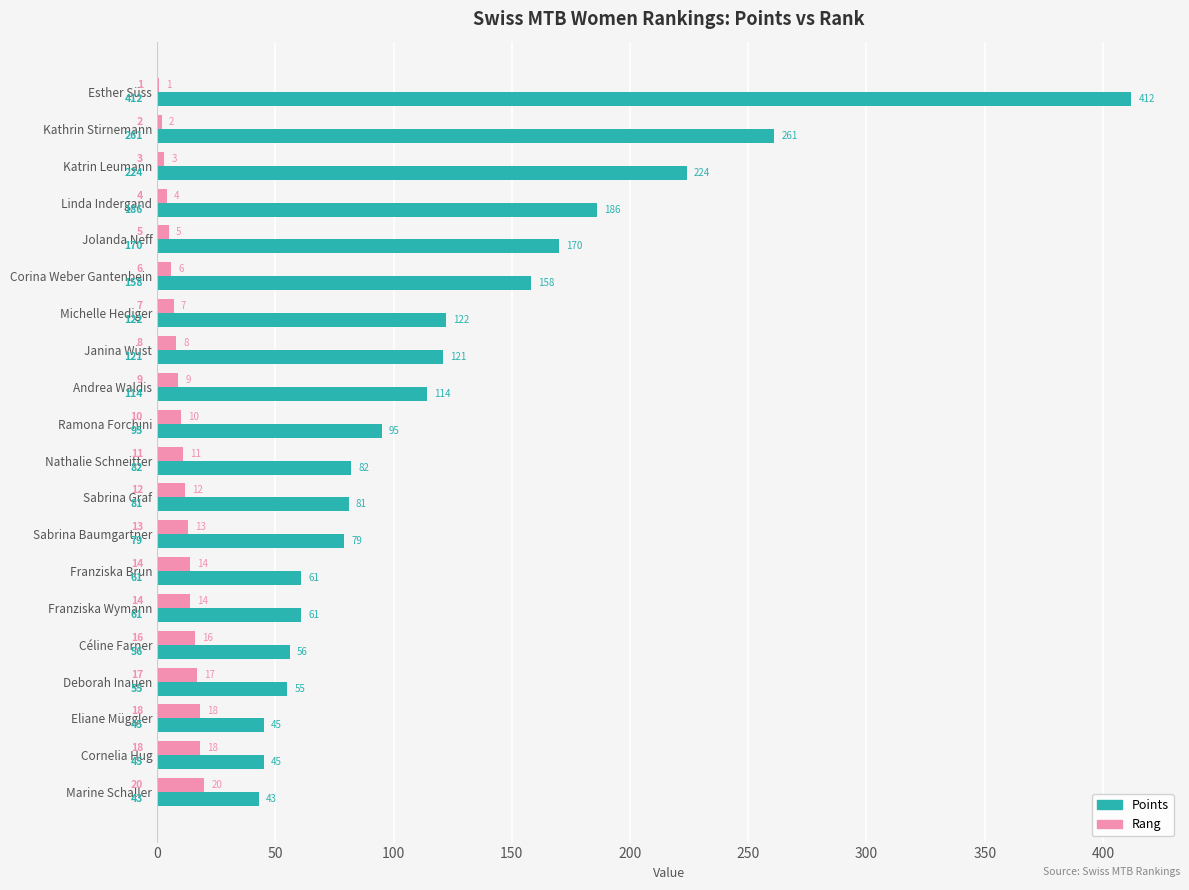

What is the sum of the Rang values at Corina Weber Gantenbein and Cornelia Hug?

24